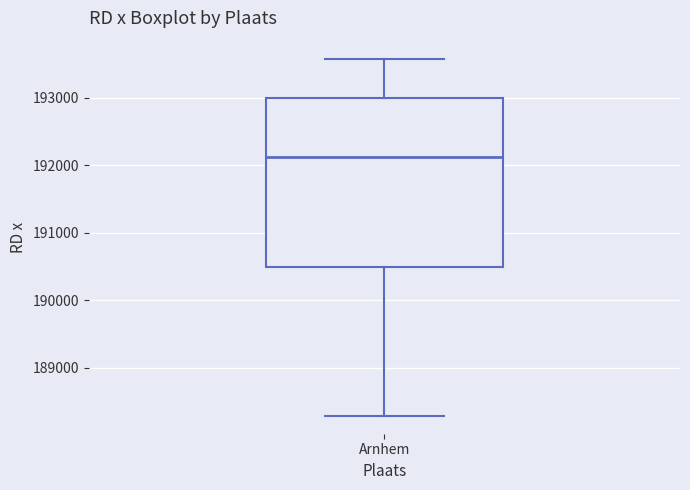

Transcribe this box plot: give where the median line is, the range the box spans, and where the two whiskers end, as read against the y-axis. The values are not printed on the chart, so give them approximately, as read against the axis.

median 192100, box 190500 to 193000, whiskers 188300 to 193600